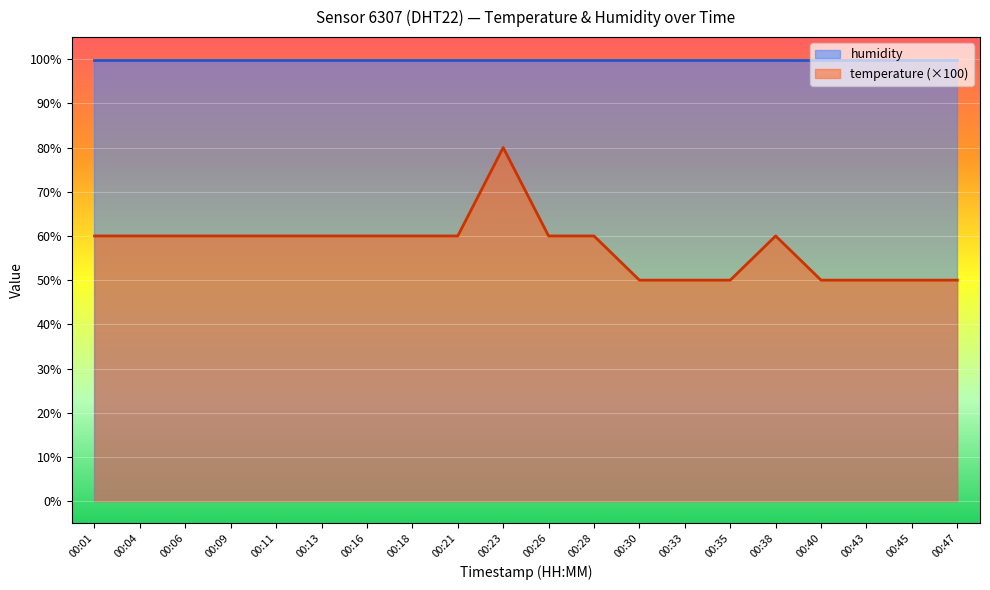

Is it true that the value at 00:18 is 24?

False